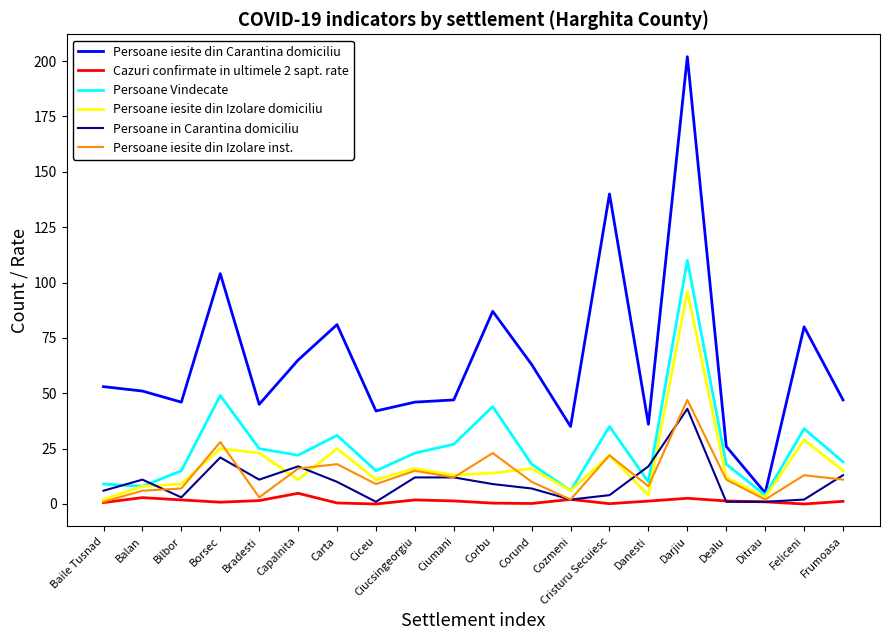

Which series has the largest total across all categories?

Persoane iesite din Carantina domiciliu